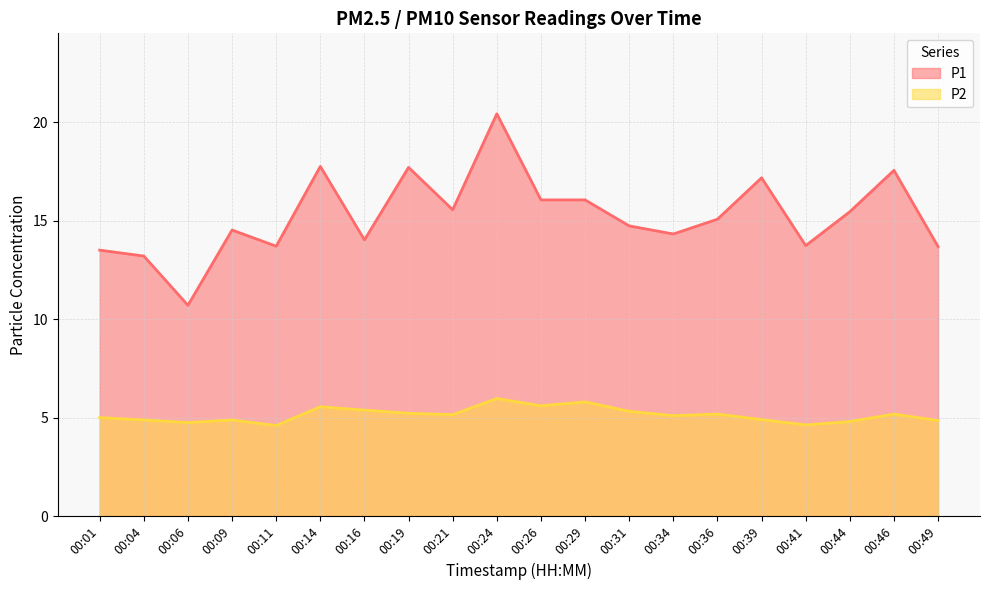

Rank the series by their average value, from lowest to highest.

P2, P1